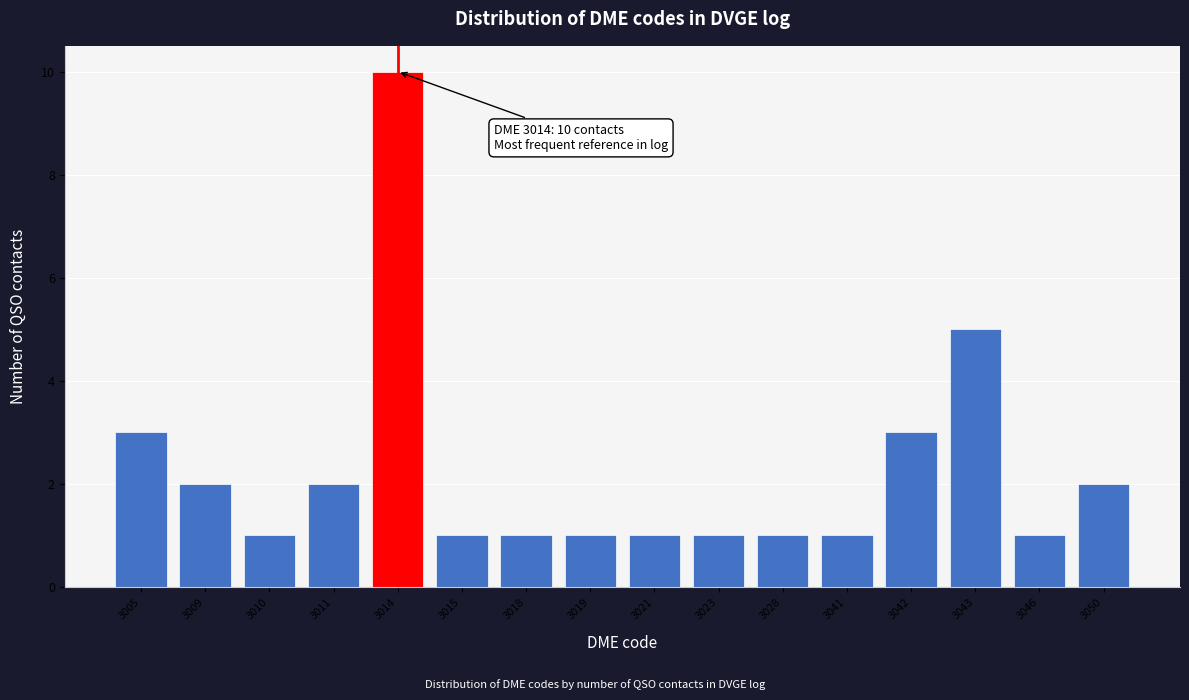

Reading left to right, list all the values displayed in this chart.

3005=3	3009=2	3010=1	3011=2	3014=10	3015=1	3018=1	3019=1	3021=1	3023=1	3028=1	3041=1	3042=3	3043=5	3046=1	3050=2